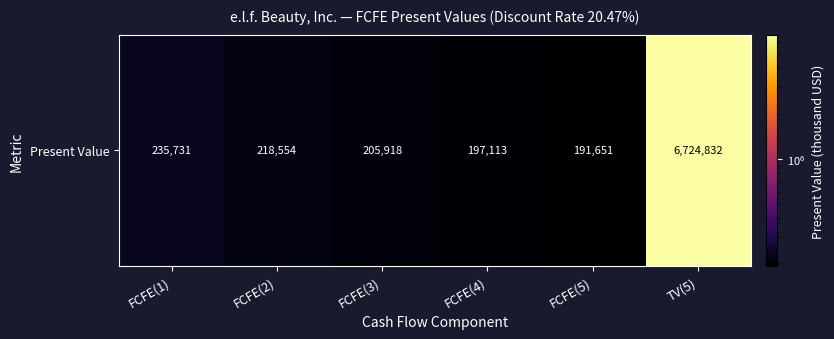

At which label does the data first exceed 218554?

FCFE(1)